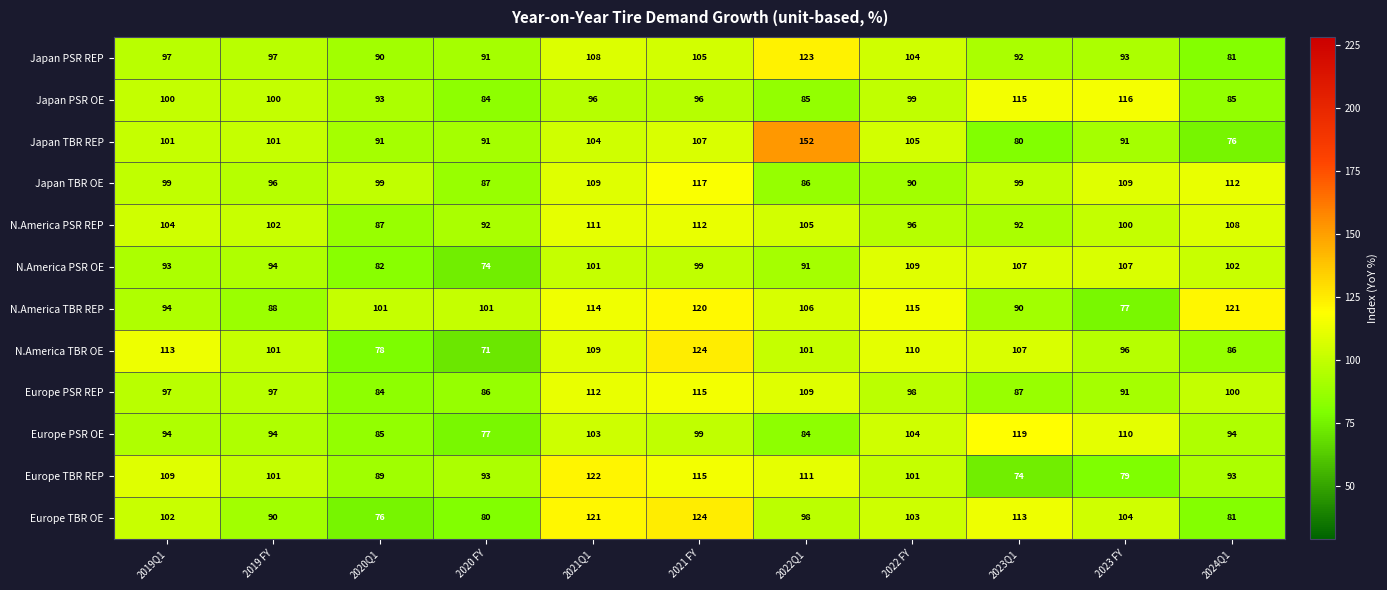

The Japan TBR REP series shows 60 at 2019 FY. True or false?

False